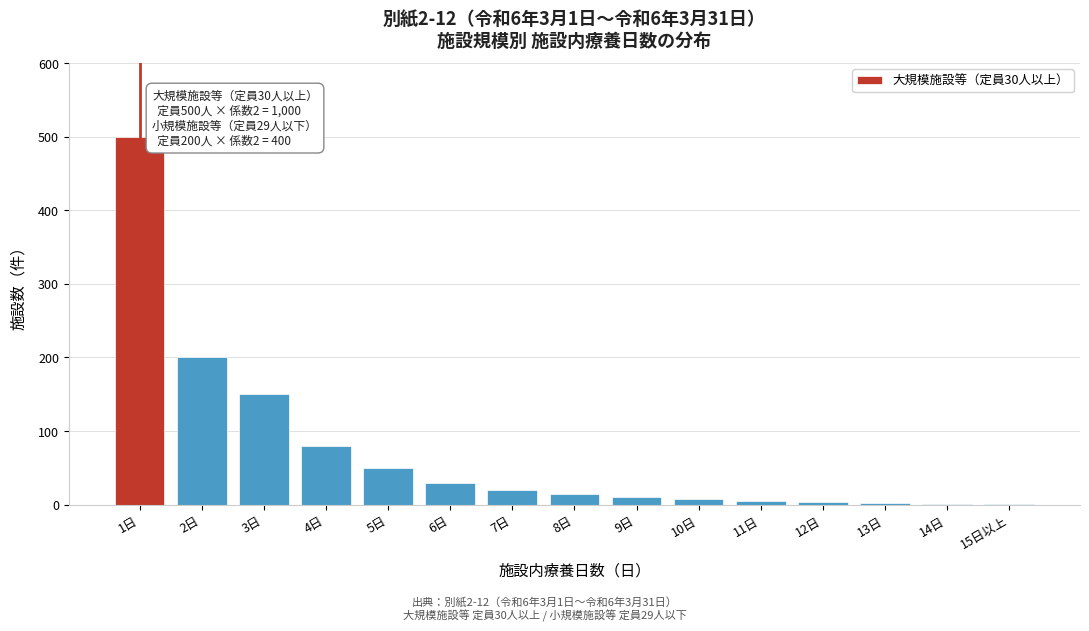

At which category does the chart reach its peak across all series?

1日